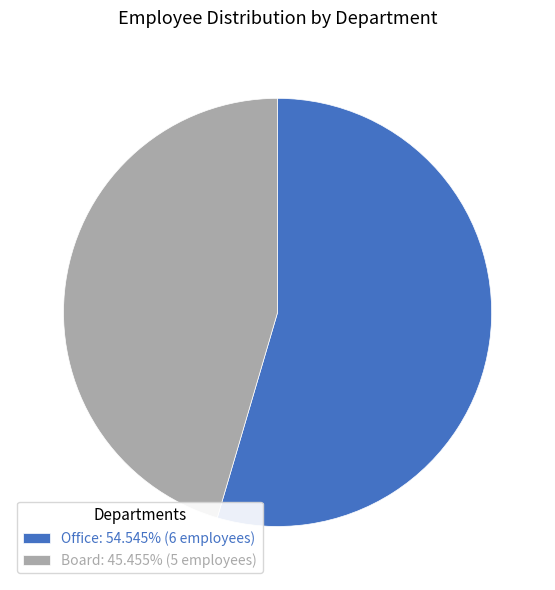

Approximately how many times larger is the value at Office: 54.545% (6 employees) compared to Board: 45.455% (5 employees)?

1.2